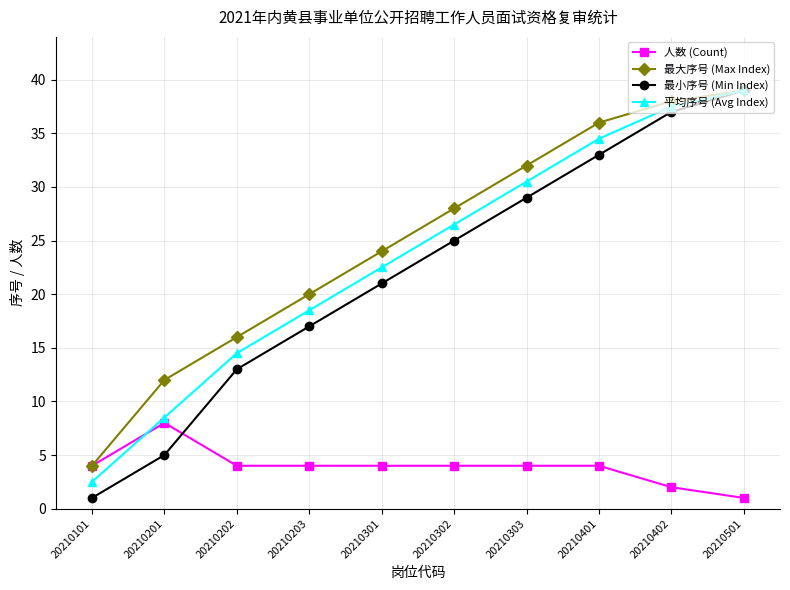

Does the chart have visible grid lines?

Yes